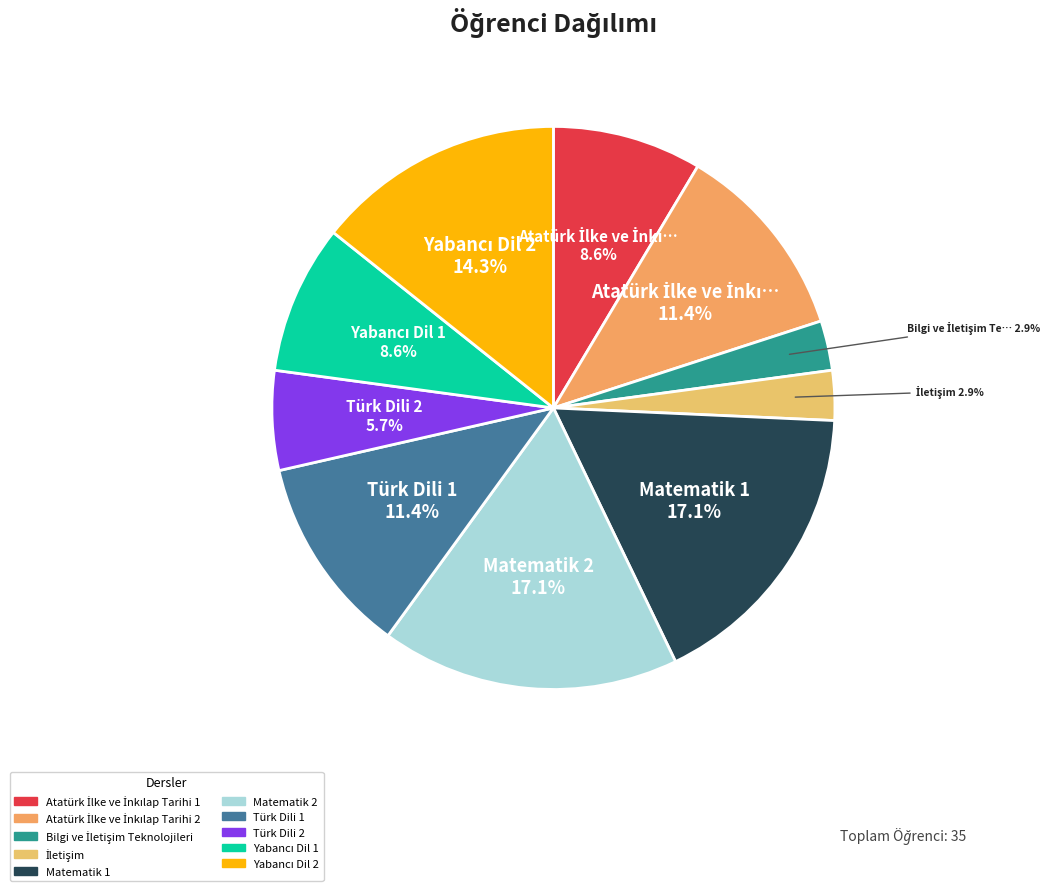

How many segments does this pie chart have?

10